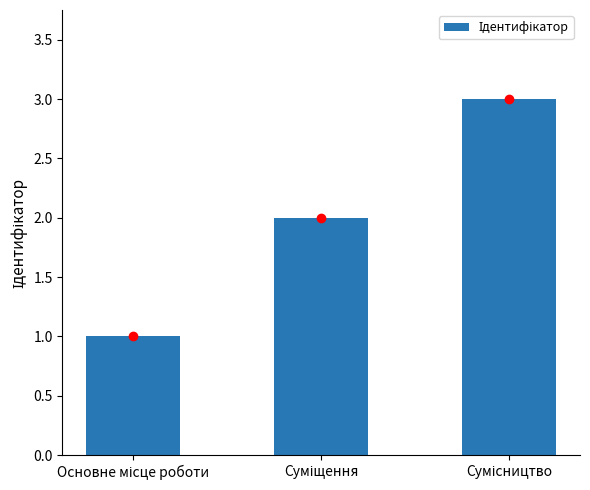

What is the greatest value displayed?

3